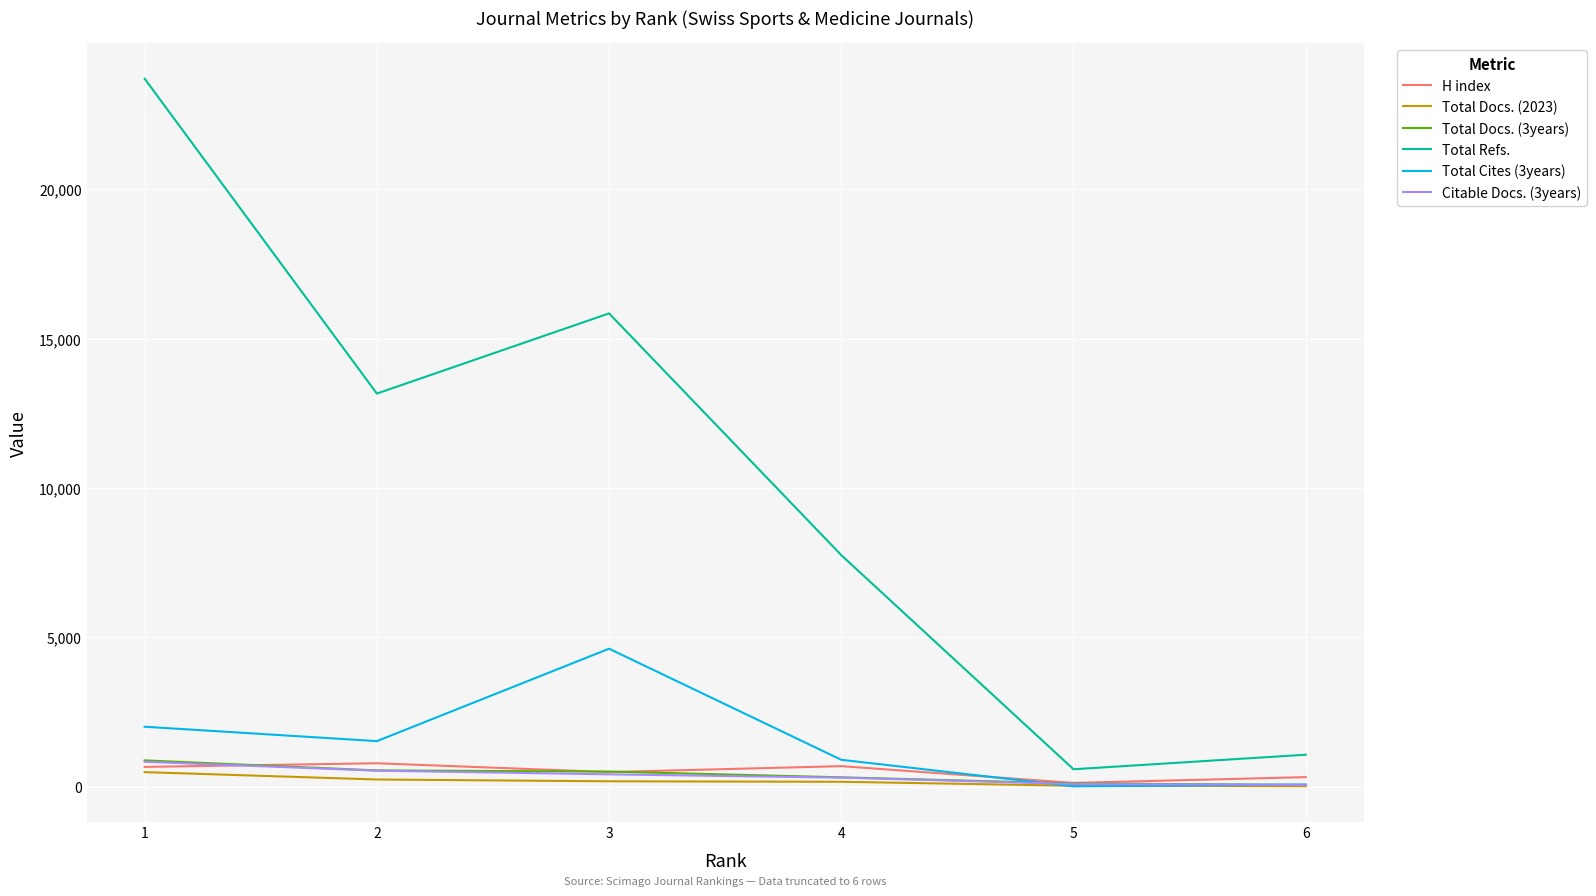

Is the value of Total Cites (3years) at 2 greater than the value of Total Docs. (3years) at 3?

Yes